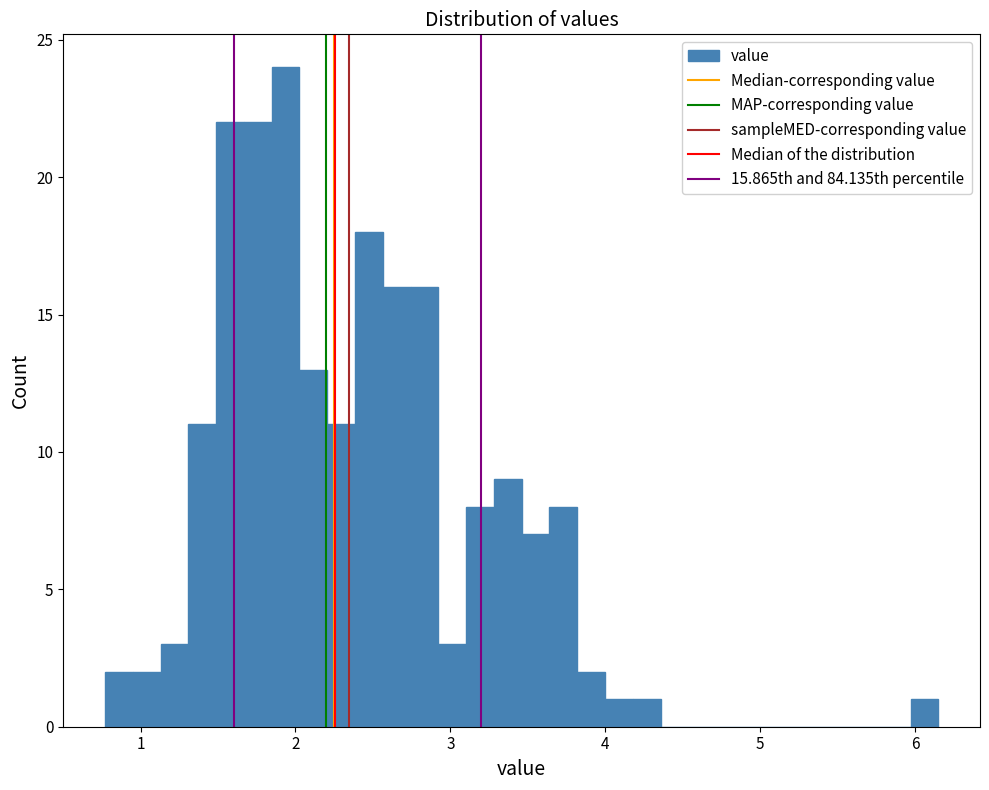

Around what value on the x-axis is the tallest bar? Give the approximate position of its centre, as read against the axis.

1.9